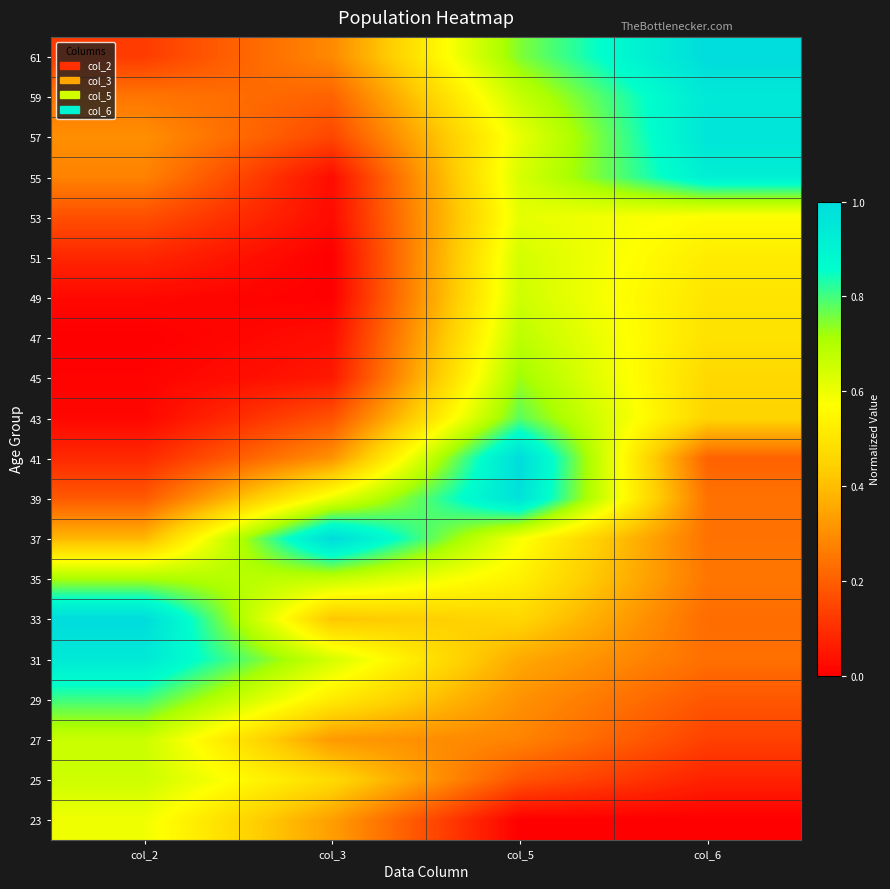

At which category is the sum across all series the highest?

col_5